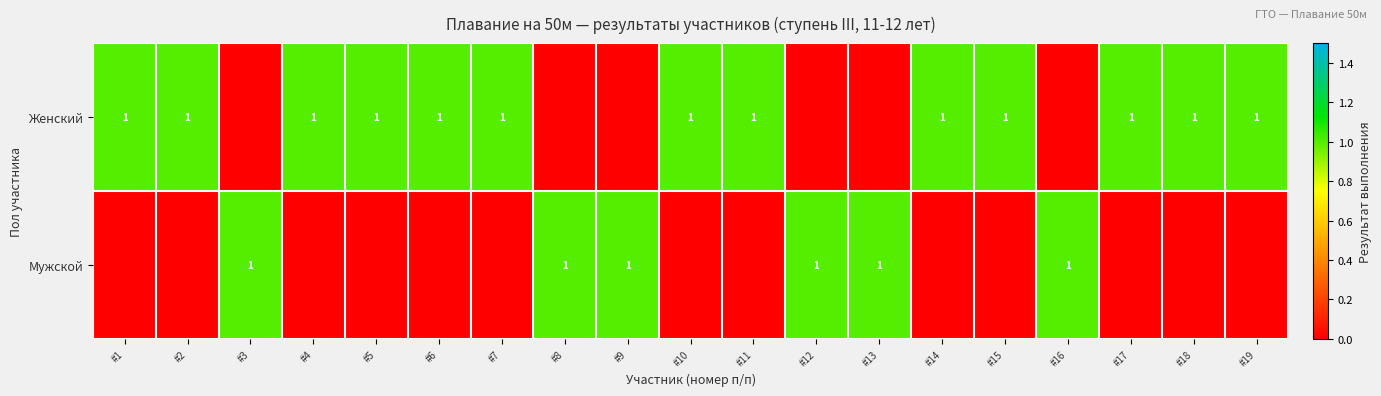

At how many categories does at least one series exceed 0?

19